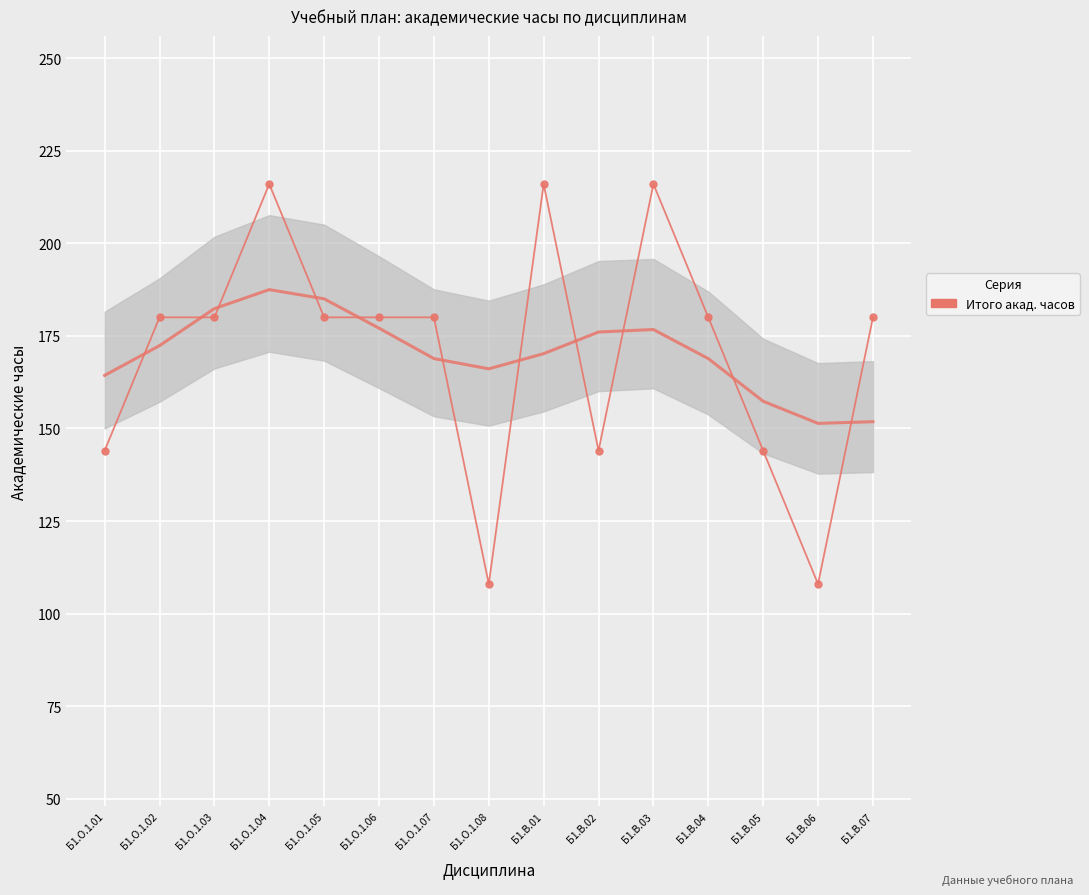

Read the value at Б1.В.05, to the nearest 10.

140